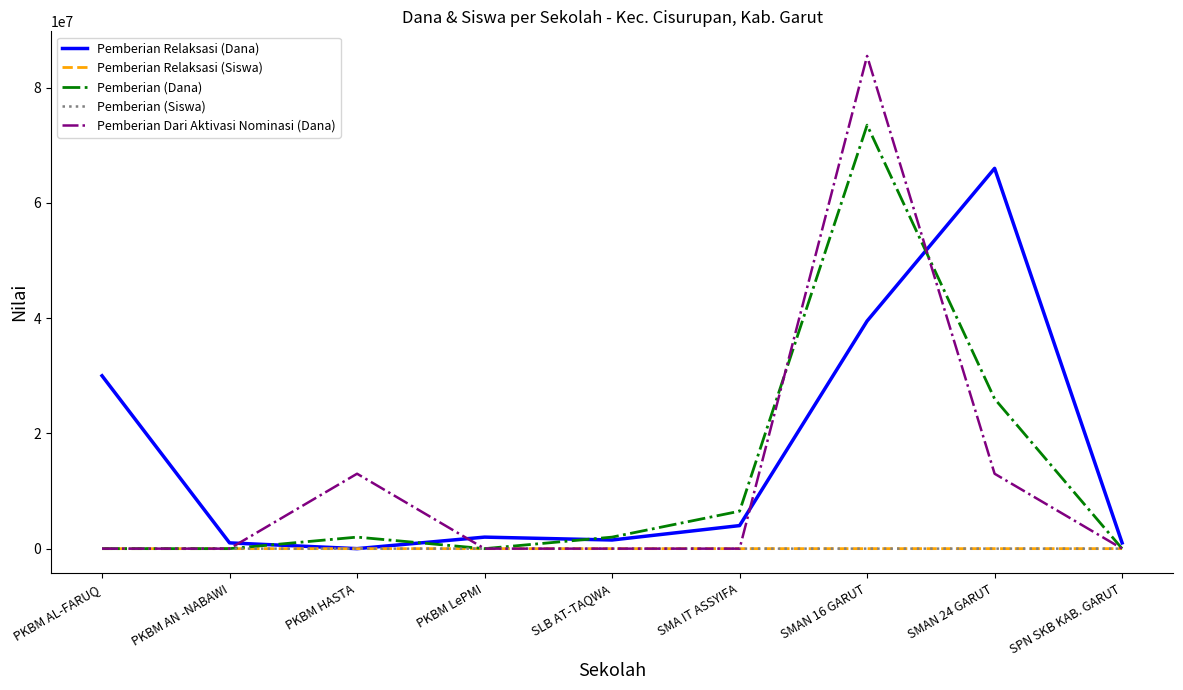

At which label does Pemberian Relaksasi (Siswa) first exceed 2?

PKBM AL-FARUQ